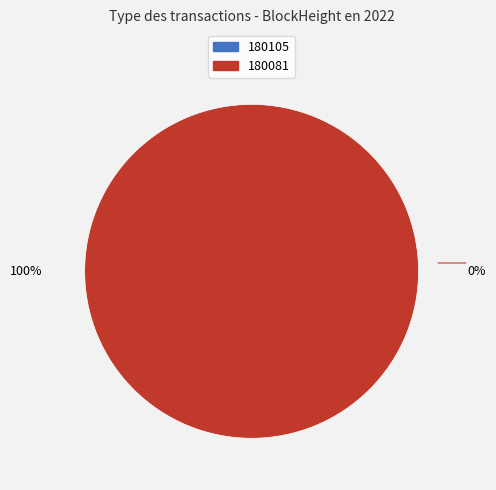

Which category has the biggest portion of the pie?

180081